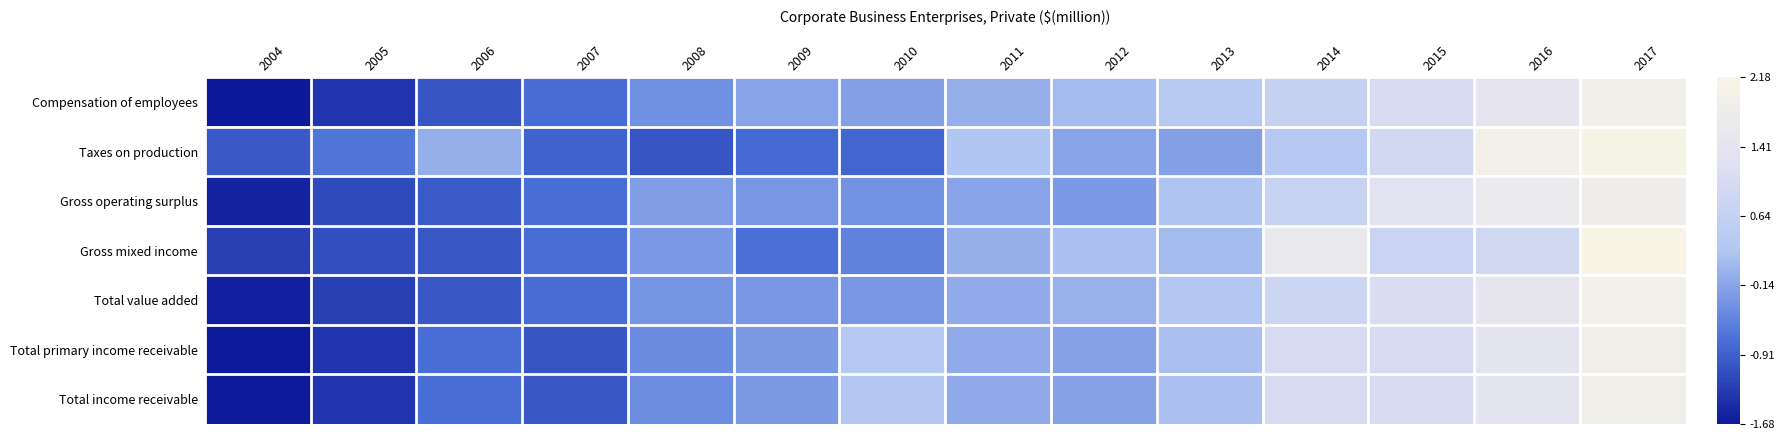

List the series in order of their peak value, highest first.

Gross mixed income, Taxes on production, Total value added, Compensation of employees, Total income receivable, Total primary income receivable, Gross operating surplus